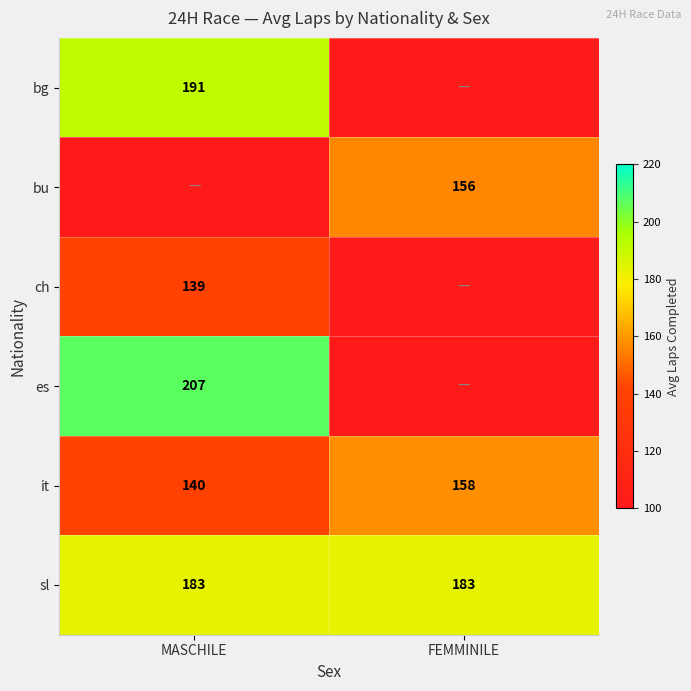

The value of ch at MASCHILE is 139. True or false?

True